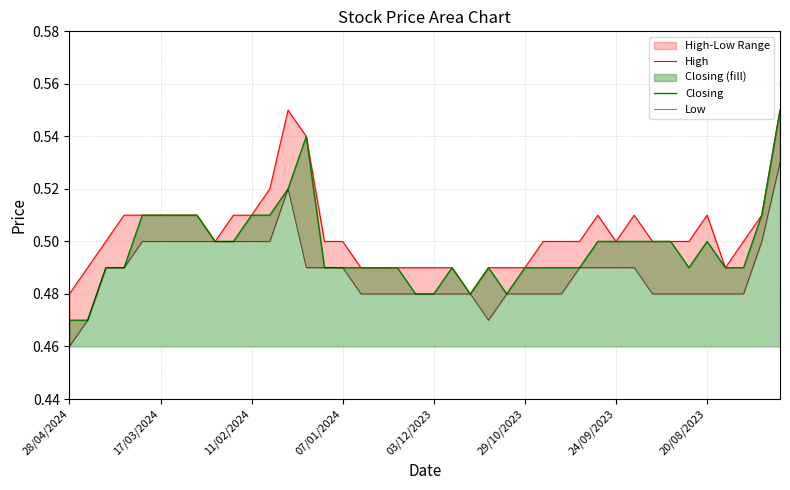

Between 28/04/2024 and 07/01/2024, which is larger?

07/01/2024